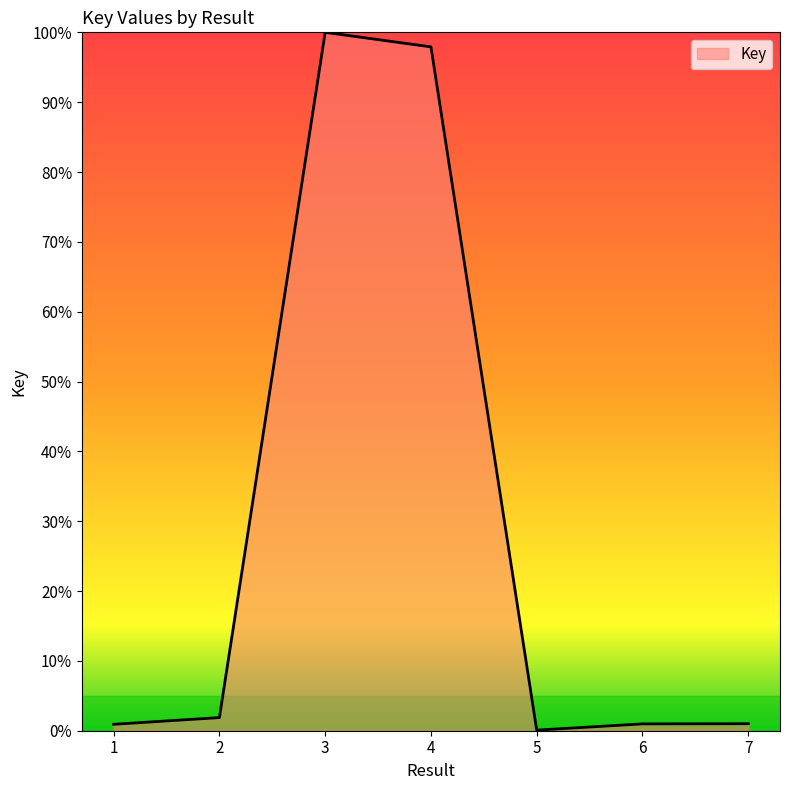

Reading left to right, transcribe all the data shown in this chart.

1=0.0	2=0.0	3=1.0	4=1.0	5=0.0	6=0.0	7=0.0